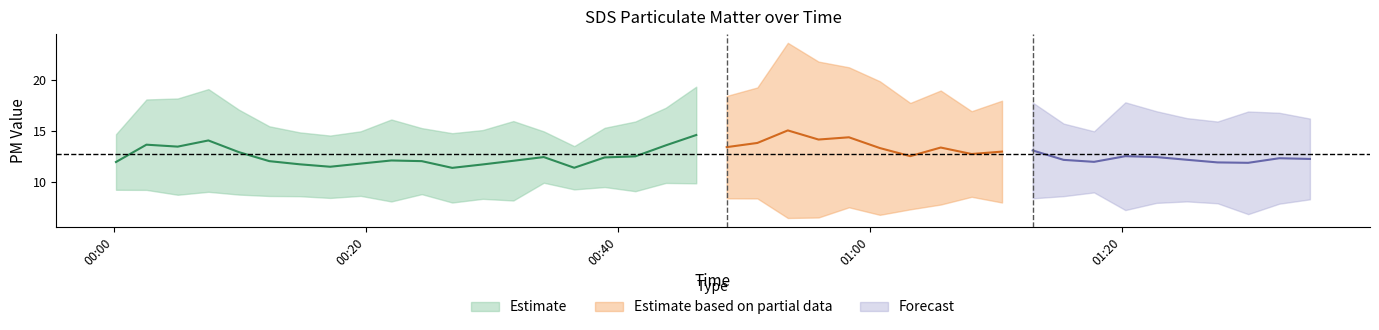

How many interior local peaks does the SDS_P1 series have?

10